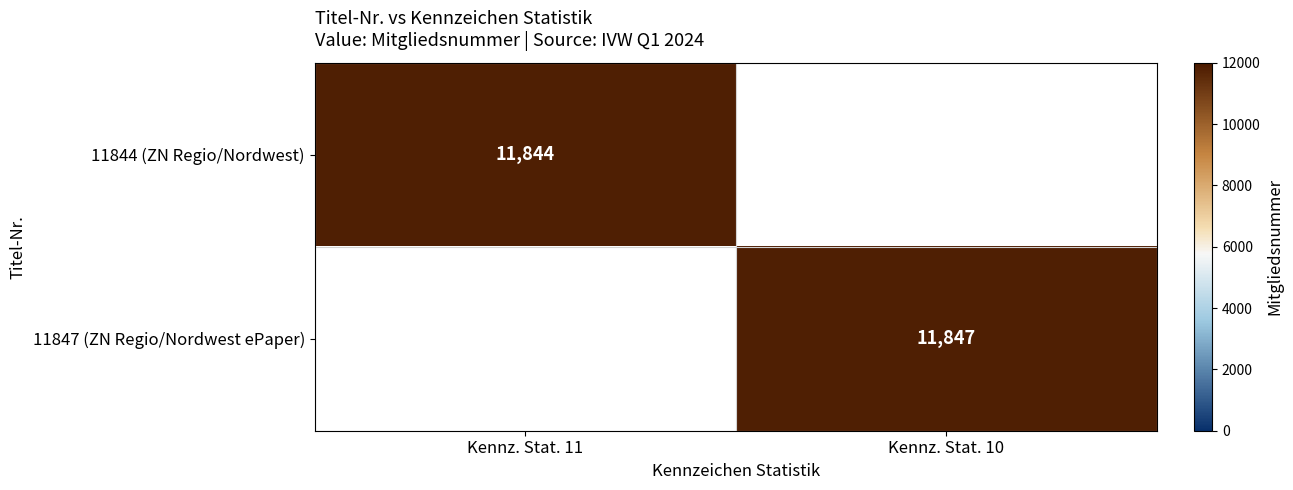

Is the value of 11847 (ZN Regio/Nordwest ePaper) at Kennz. Stat. 10 greater than the value of 11844 (ZN Regio/Nordwest) at Kennz. Stat. 11?

Yes